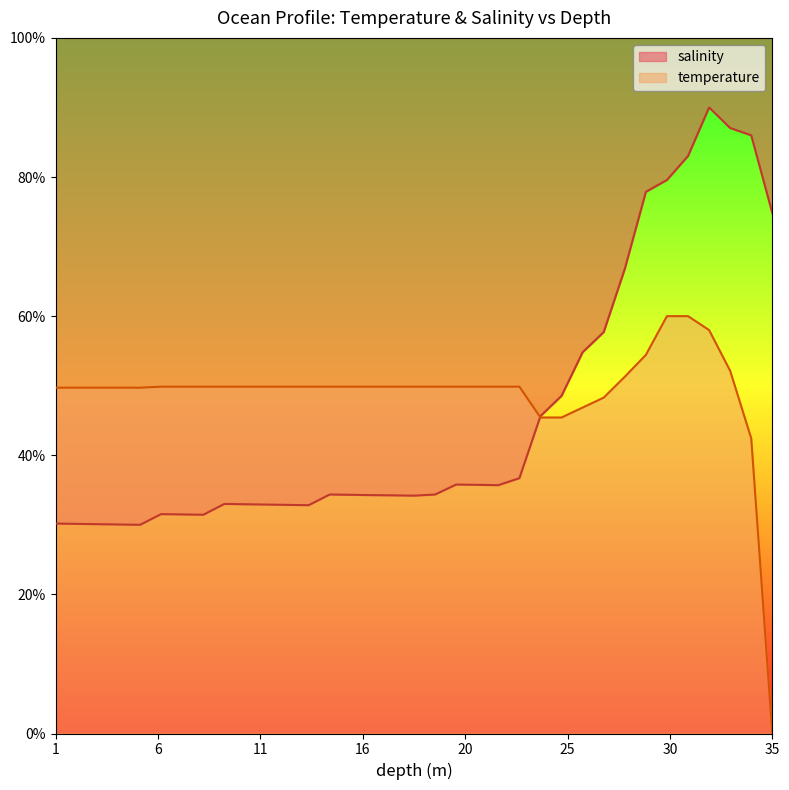

What is the value of the temperature point at the 3rd from the left?

49.7